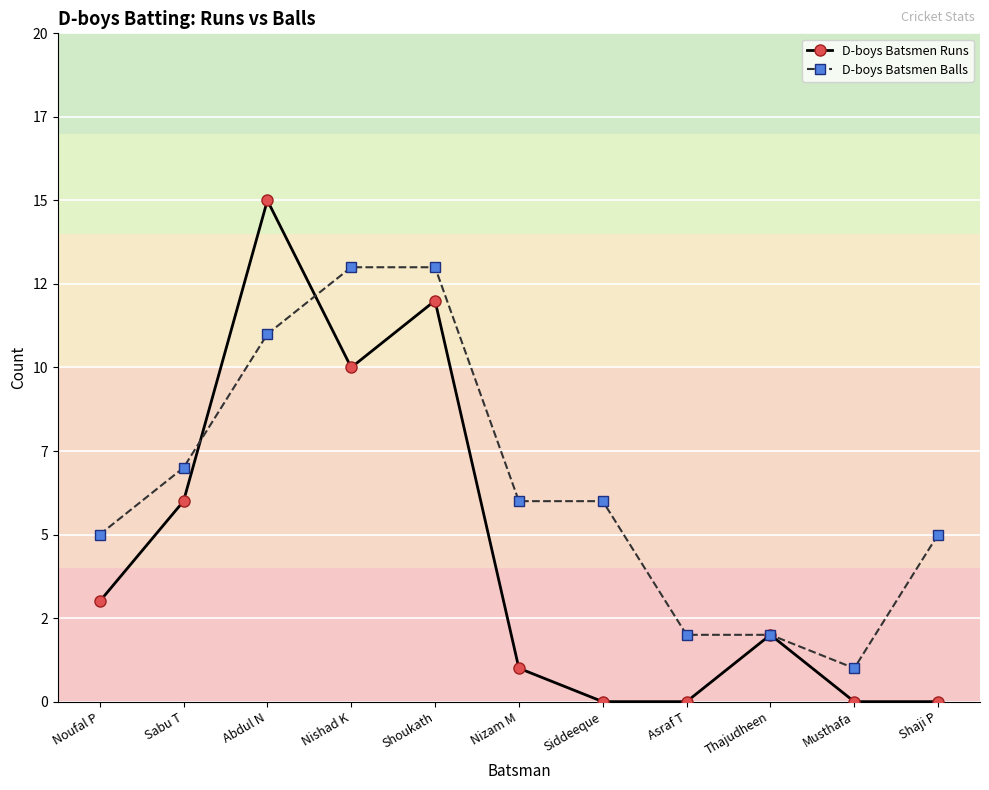

Reading left to right, list all the values displayed in this chart.

D-boys Batsmen Runs: 3	6	15	10	12	1	0	0	2	0	0
D-boys Batsmen Balls: 5	7	11	13	13	6	6	2	2	1	5